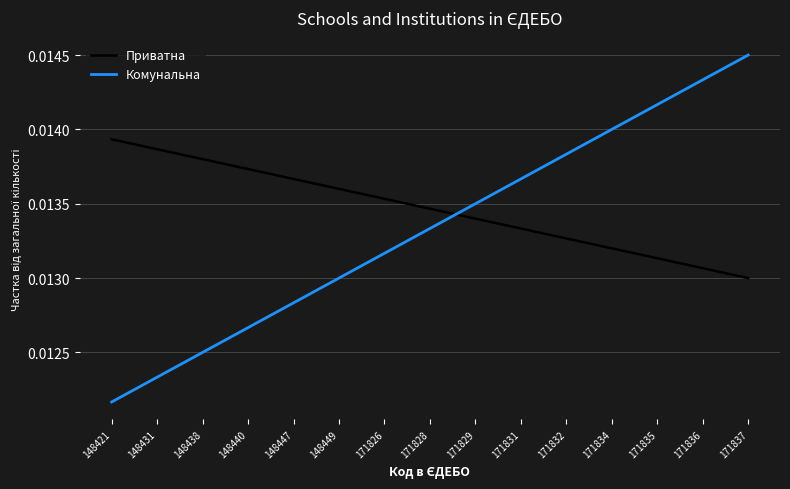

Which series has the largest total across all categories?

Приватна